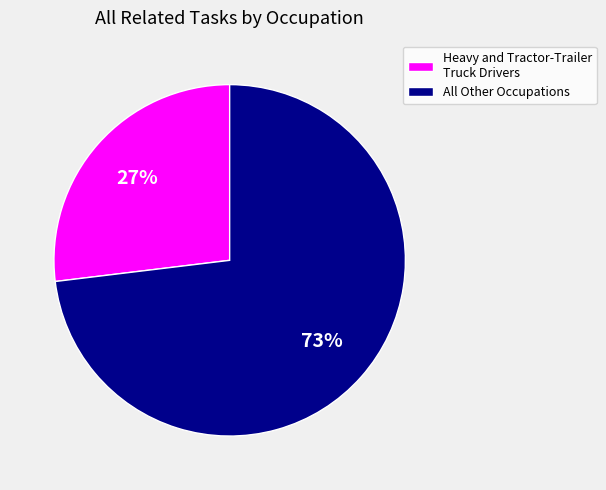

What is the ratio of the value at Heavy and Tractor-Trailer Truck Drivers to the value at All Other Occupations?

0.4